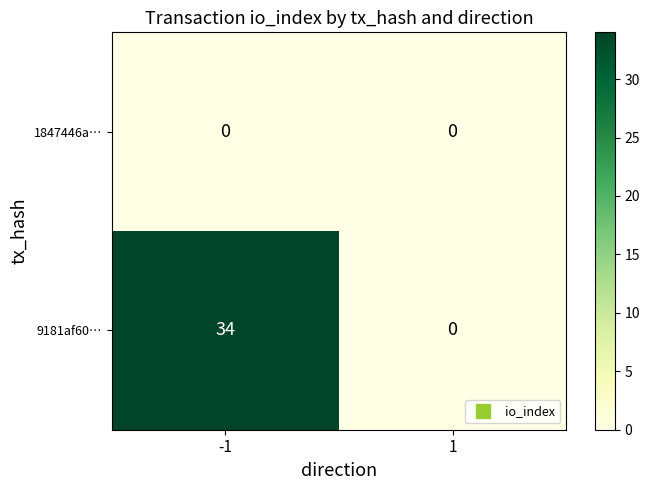

Rank the series by their average value, from lowest to highest.

1847446a…, 9181af60…